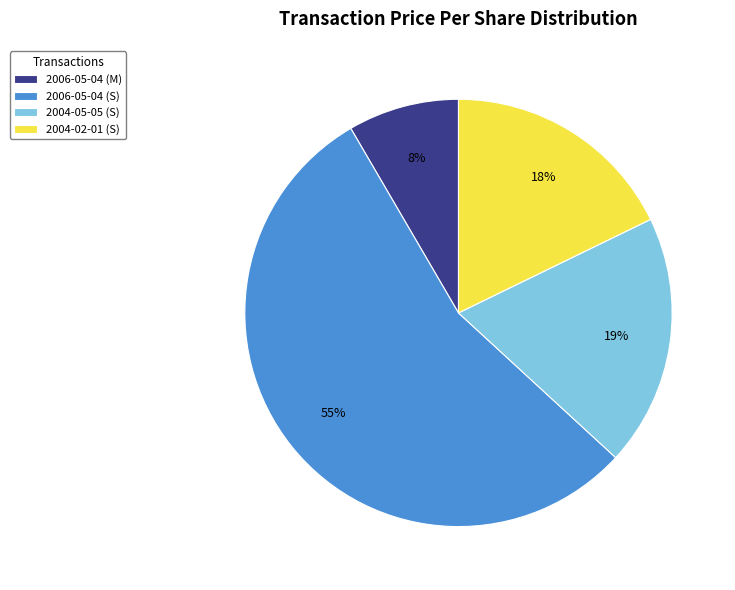

Count the number of slices in the pie.

4